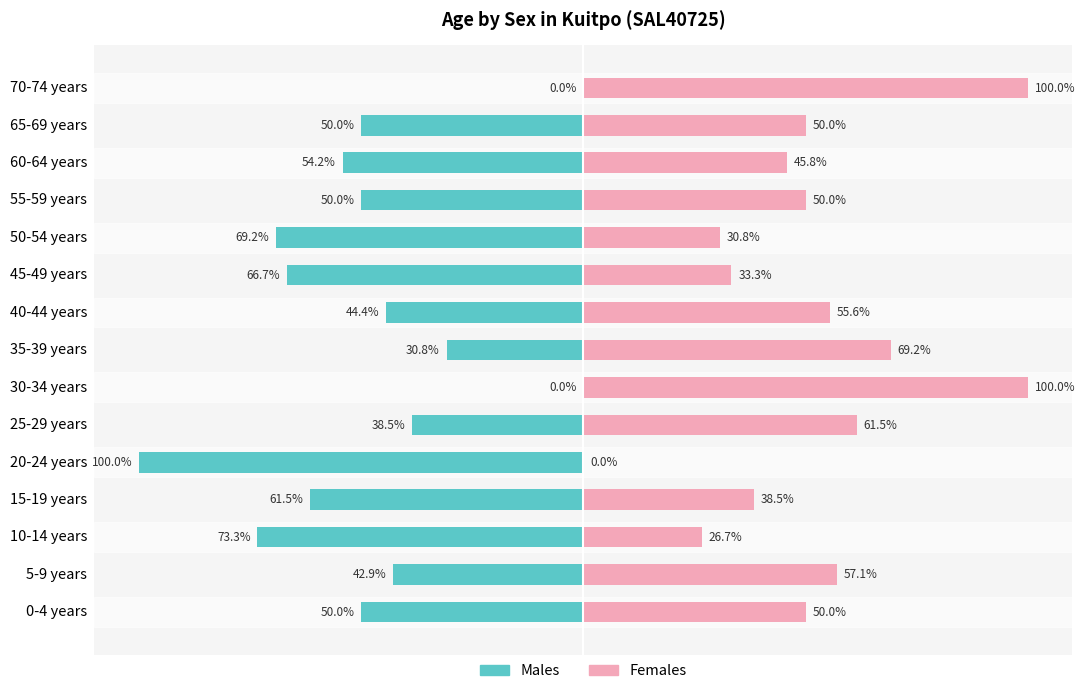

List the series in order of their overall mean, lowest first.

Males, Females